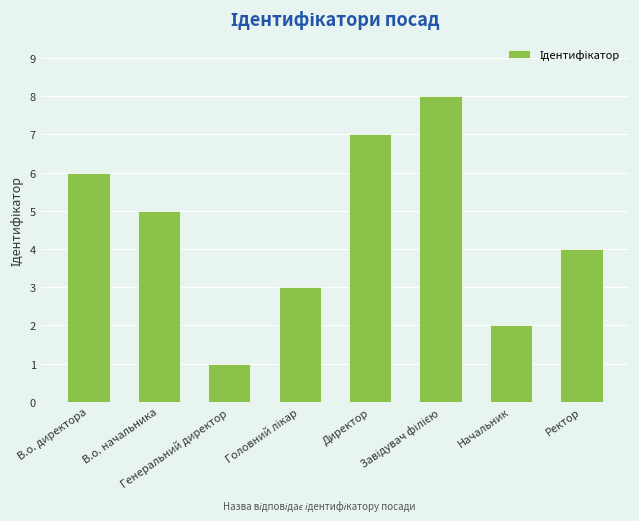

How many values are below 5?

4